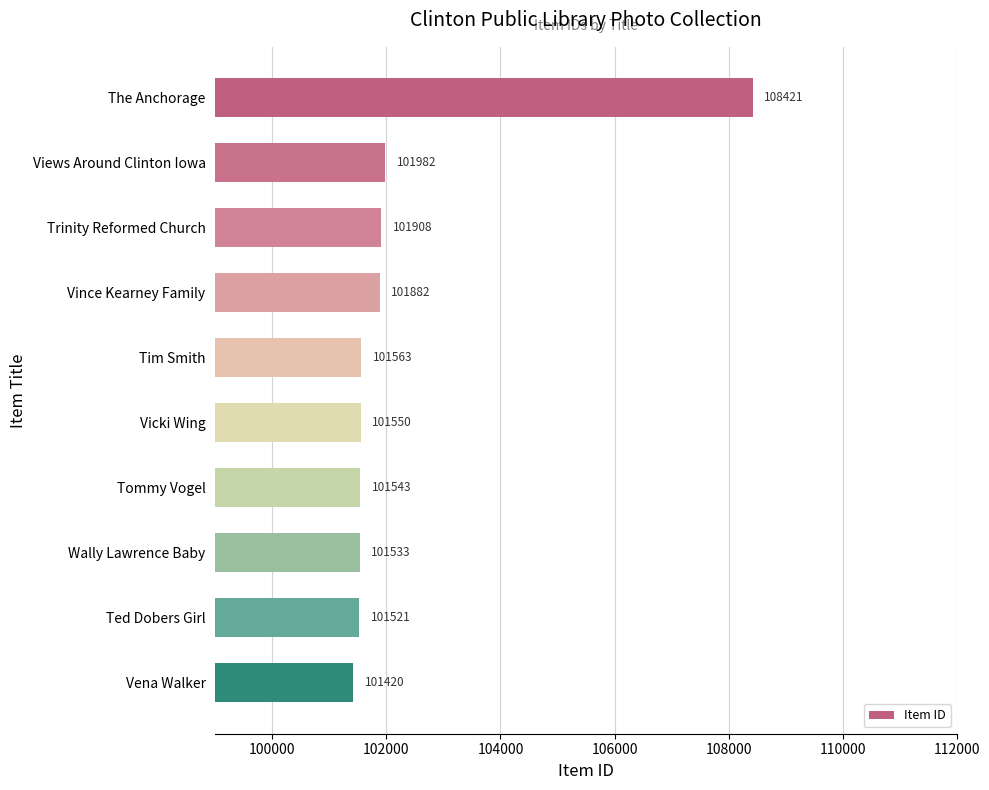

What is the change in value from Vicki Wing to Tommy Vogel?

-7